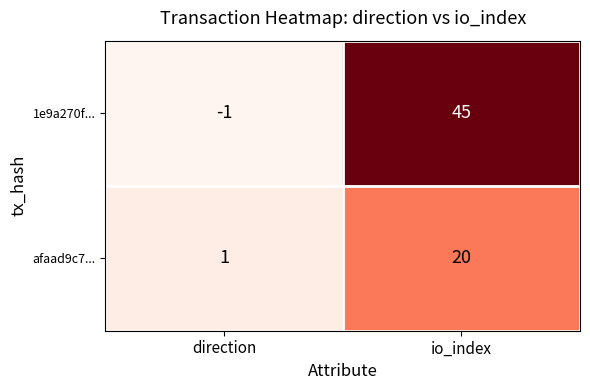

The afaad9c7... series shows 2 at direction. True or false?

False